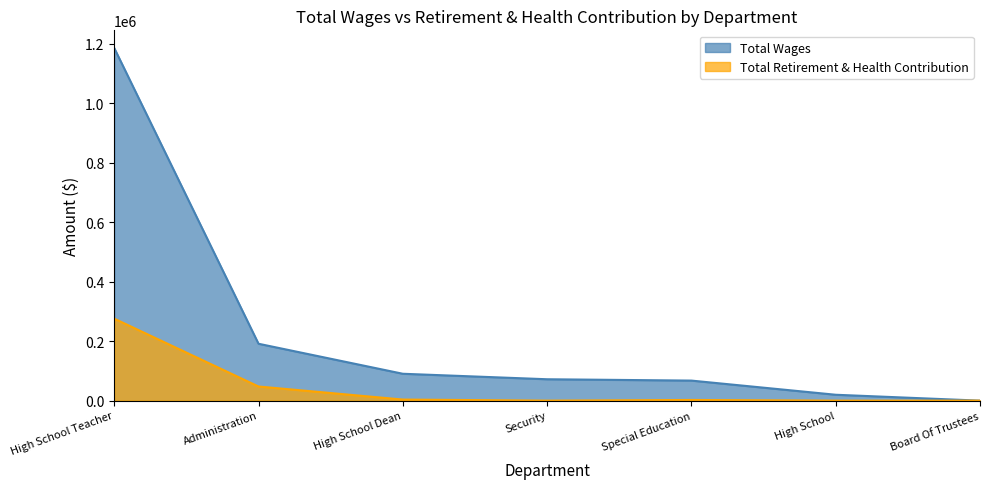

Is it true that Total Wages equals 129843 at High School Dean?

False